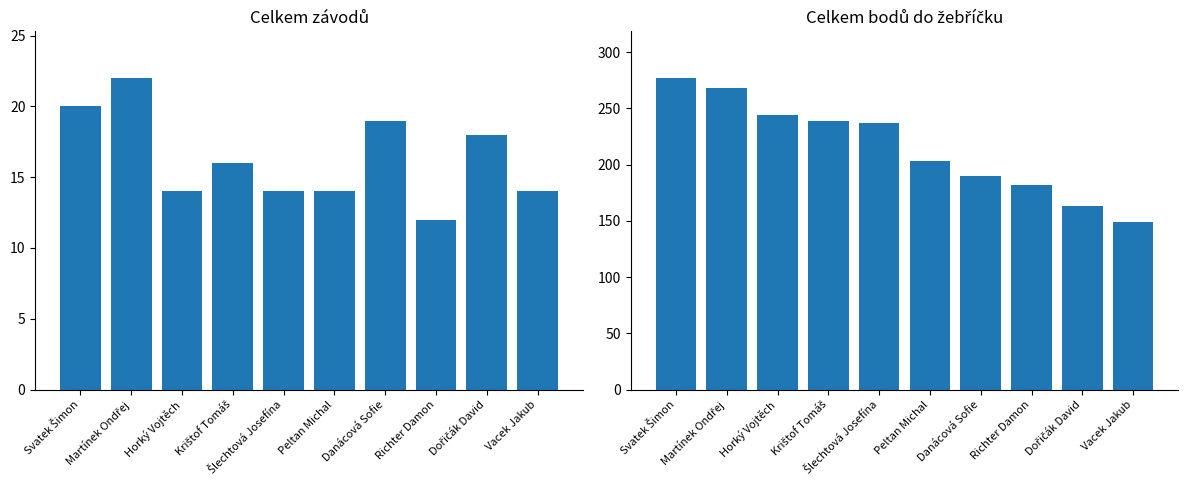

What is the label of the 9th bar from the left?

Dořičák David